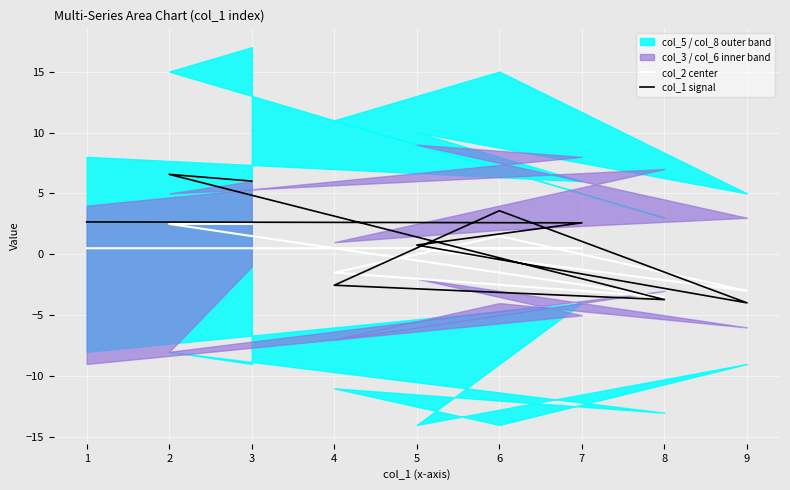

At which category does col_2 center reach its first local peak?

6